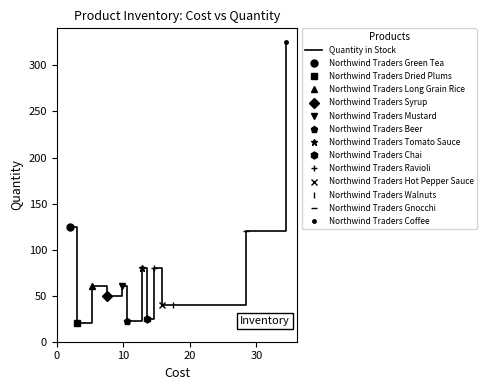

How many categories are shown in the chart?

13